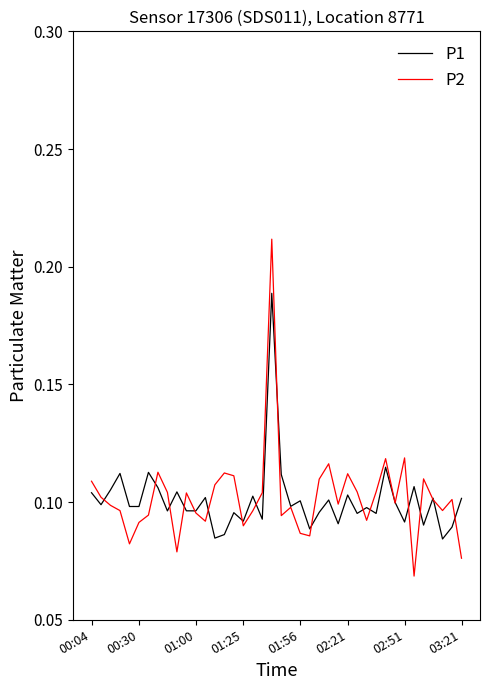

List the series in order of their peak value, highest first.

P2, P1